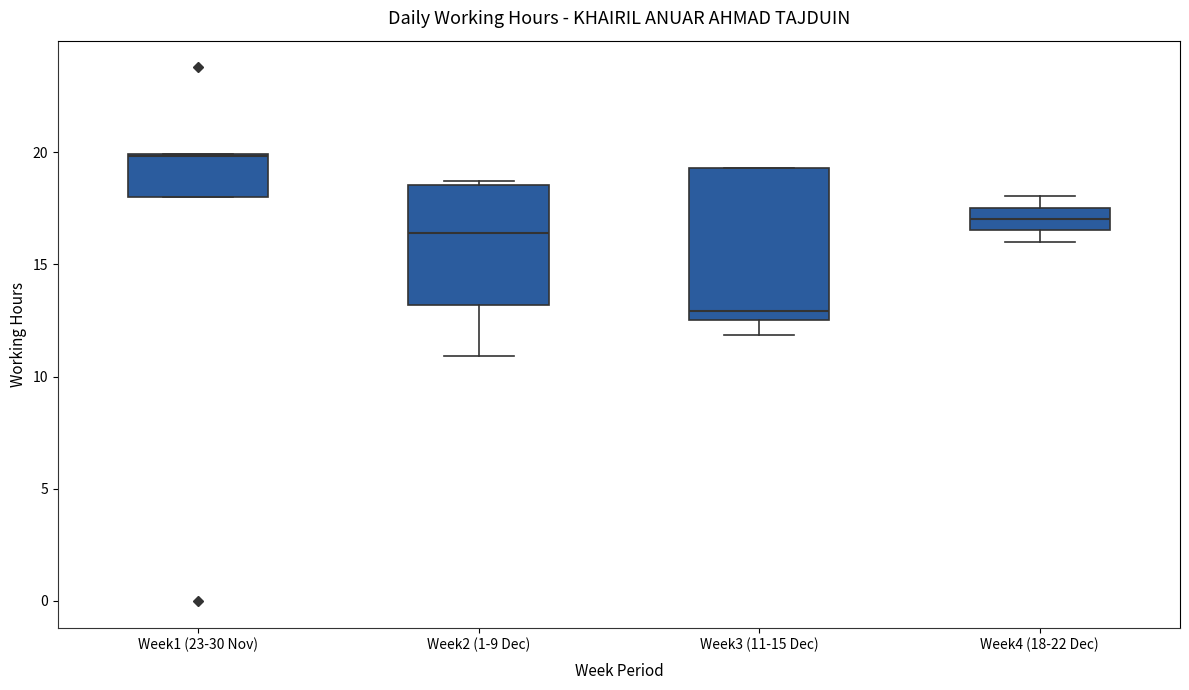

Where does the median line of the box for Week2 (1-9 Dec) sit on the y-axis? The values are not printed on the chart, so give them approximately, as read against the axis.

16.5